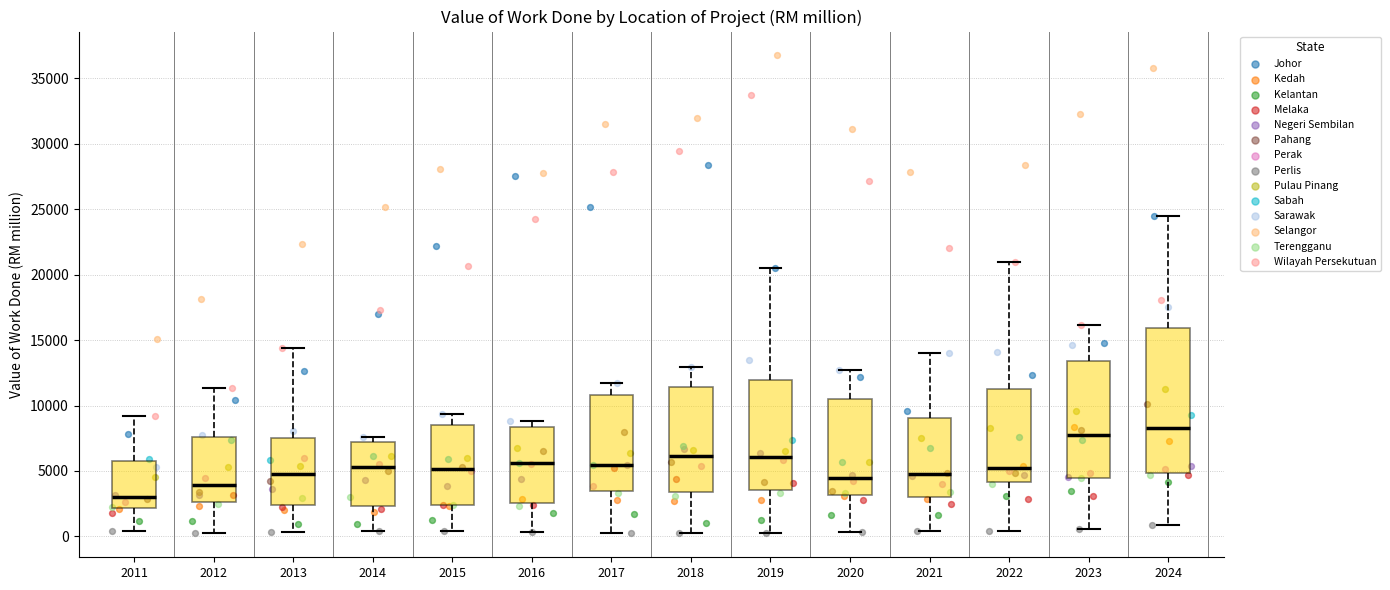

Which box has the lowest median line?

2011